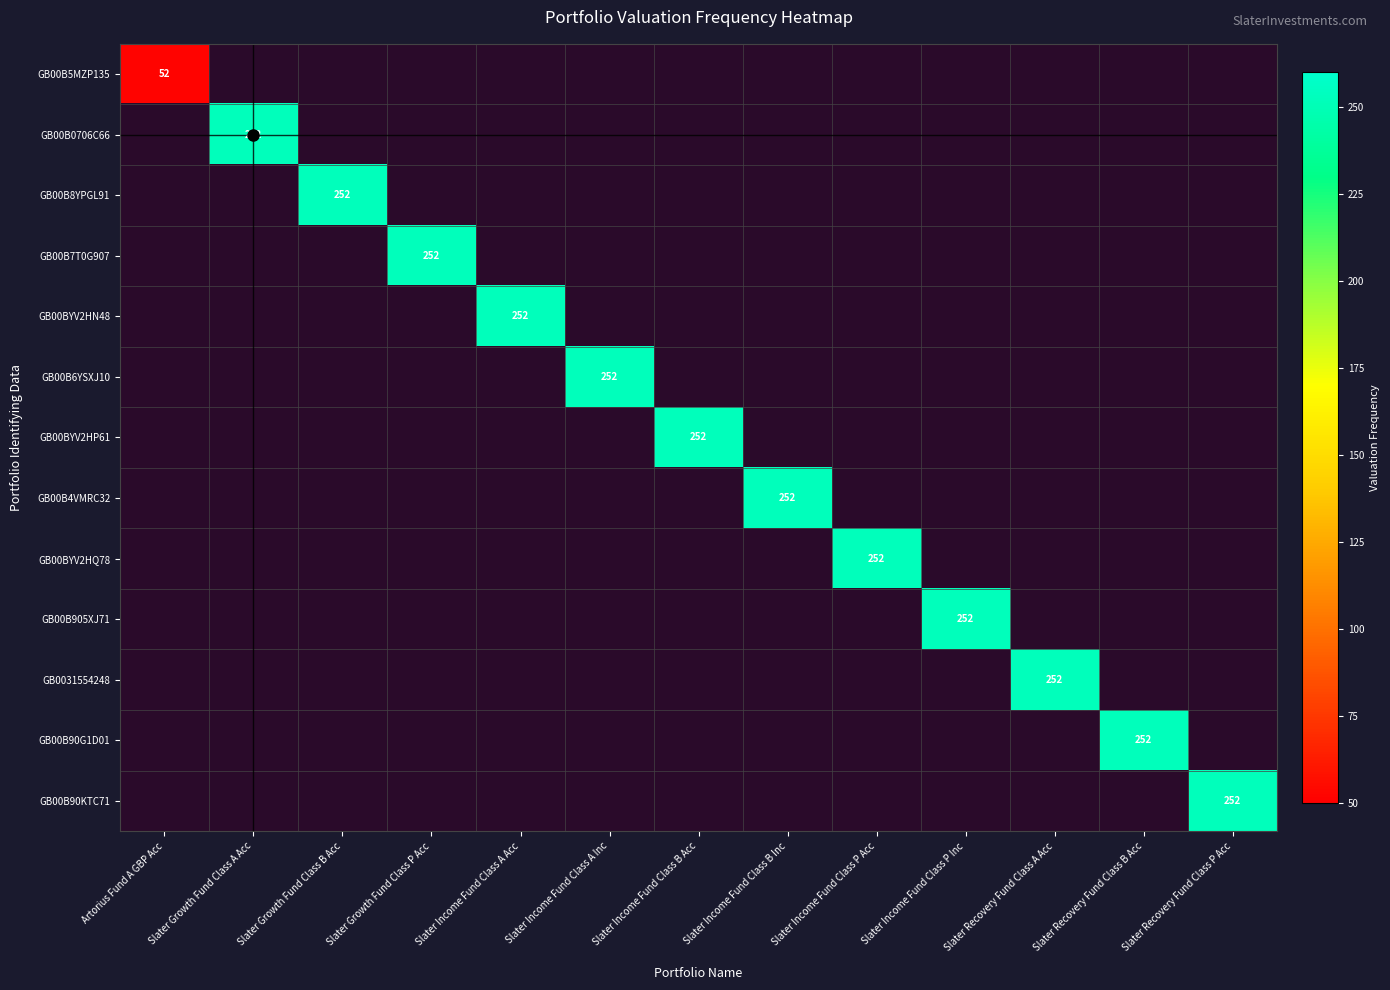

At how many categories does at least one series exceed 167?

12